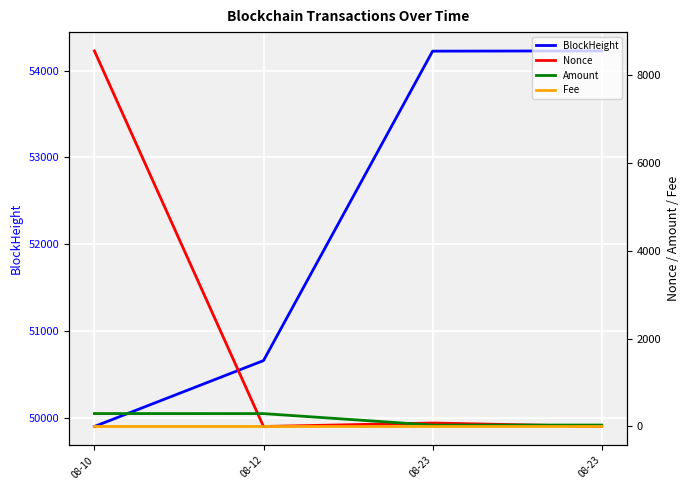

Reading left to right, list all the values displayed in this chart.

BlockHeight: 49900.0	50659.0	54223.0	54226.0
Nonce: 8556.0	0.0	79.0	1.0
Amount: 294.3	293.2	32.4	32.3
Fee: 0.0	0.1	0.0	0.1